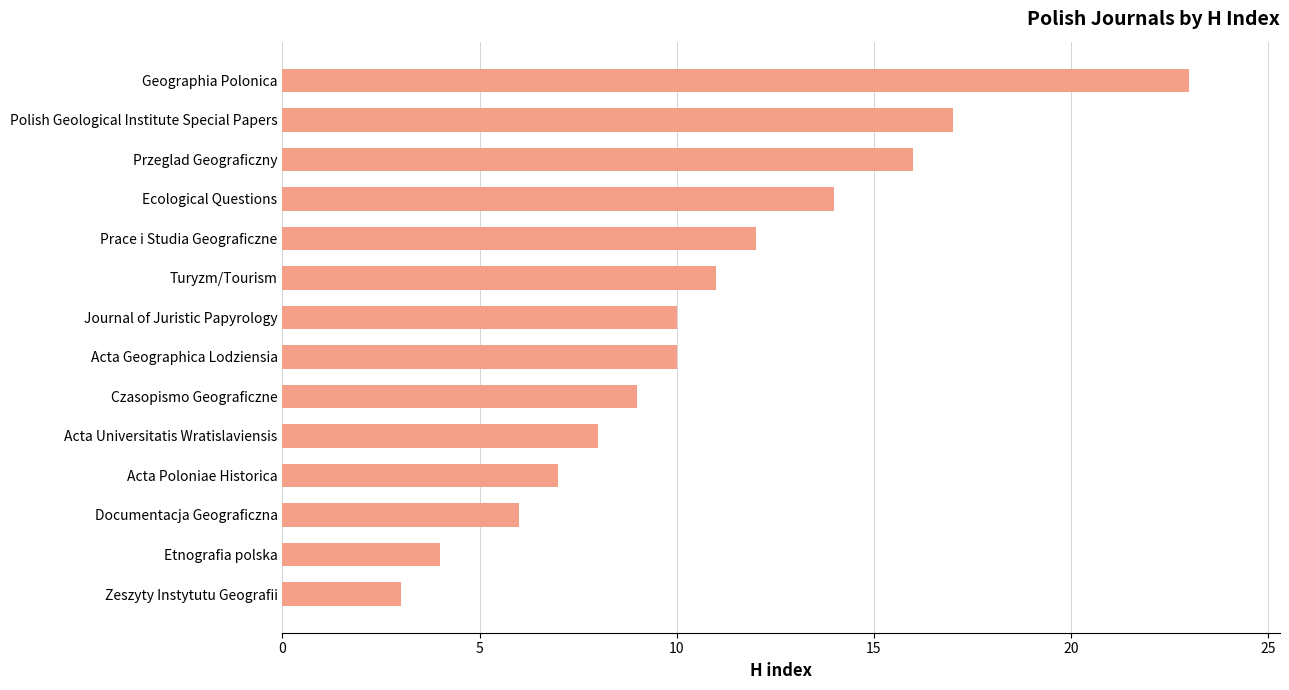

Approximately how many times larger is the value at Acta Poloniae Historica compared to Turyzm/Tourism?

0.6